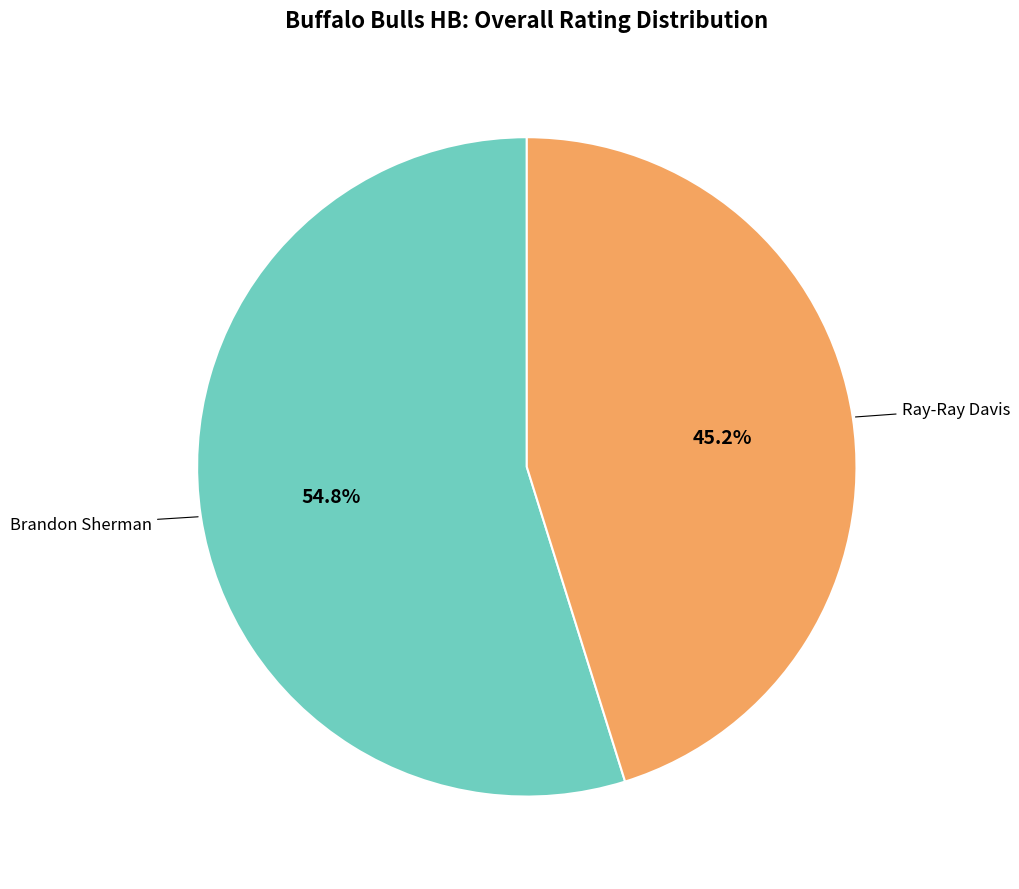

Is there any slice that represents more than half of the pie?

Yes